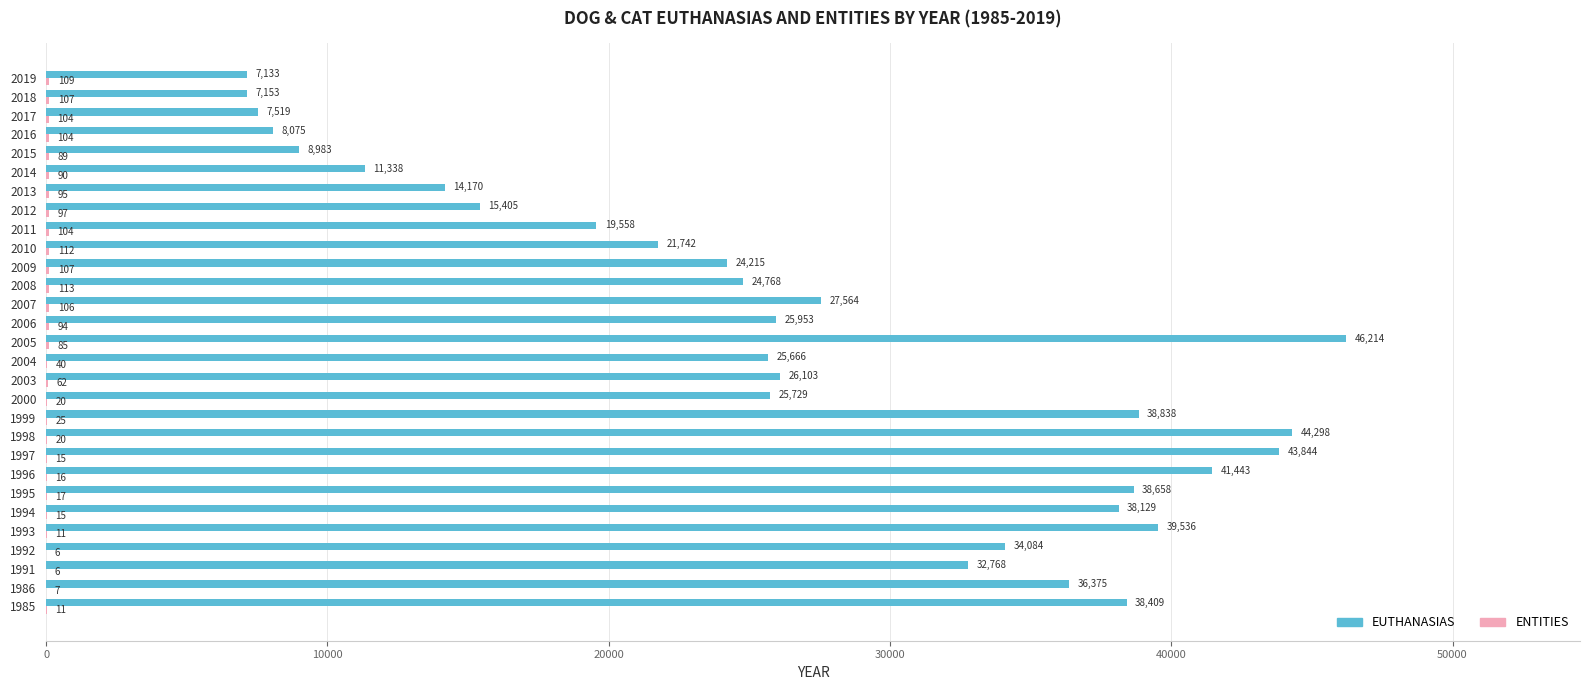

What is the sum of all EUTHANASIAS values?

773670